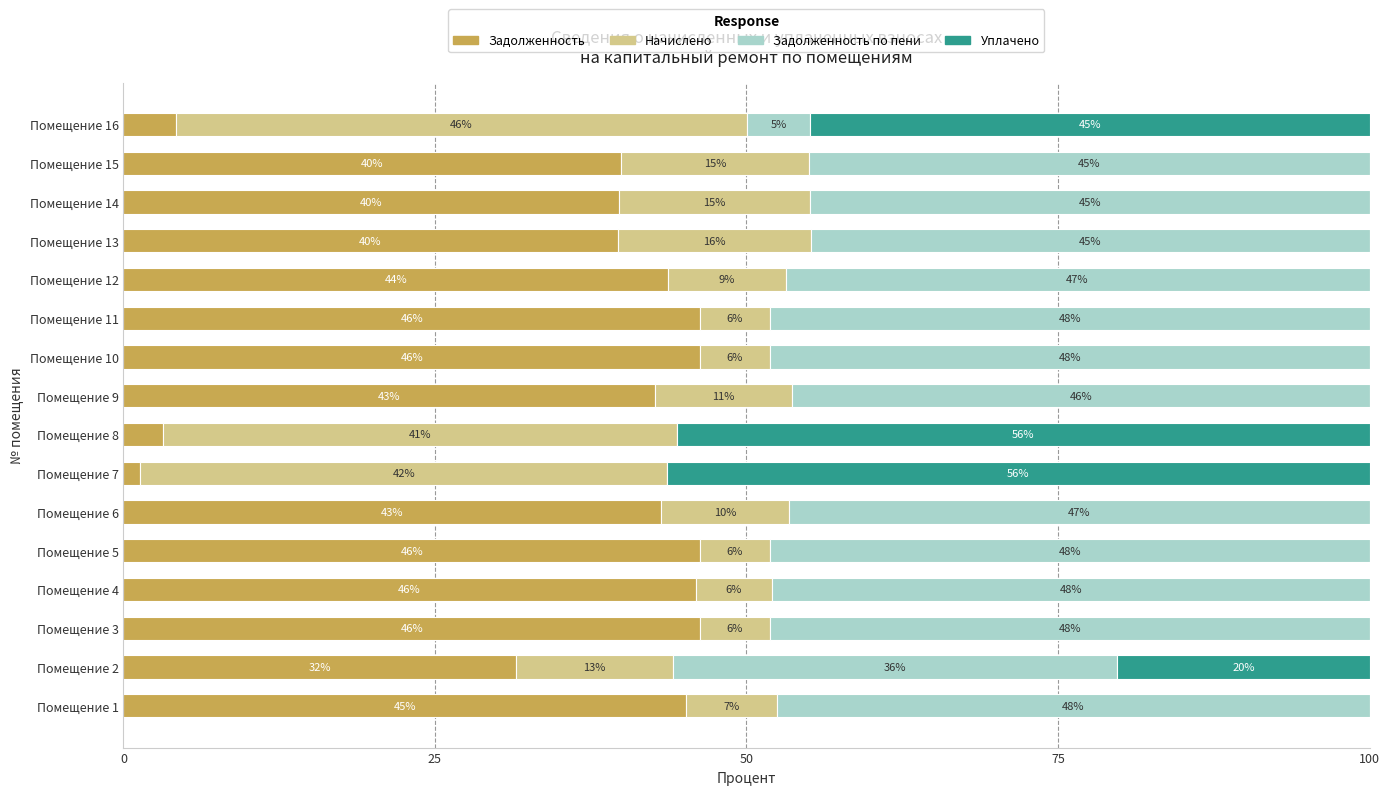

What is the maximum value for Задолженность?

46.3